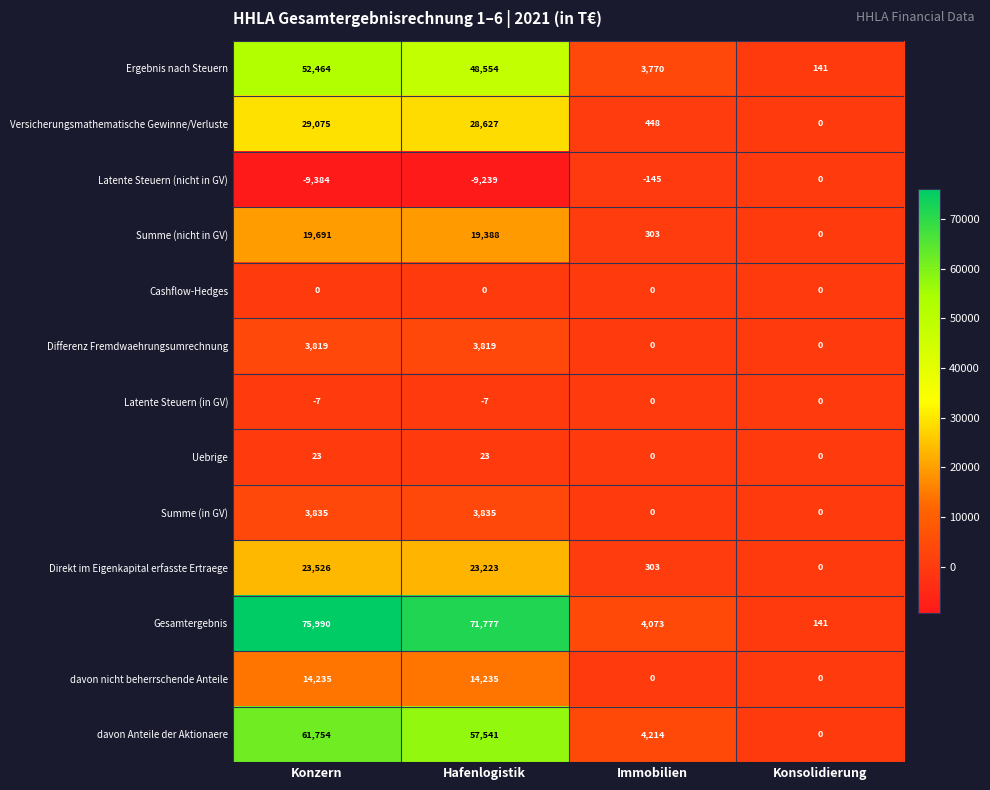

What is the sum of all davon Anteile der Aktionaere values?

123509